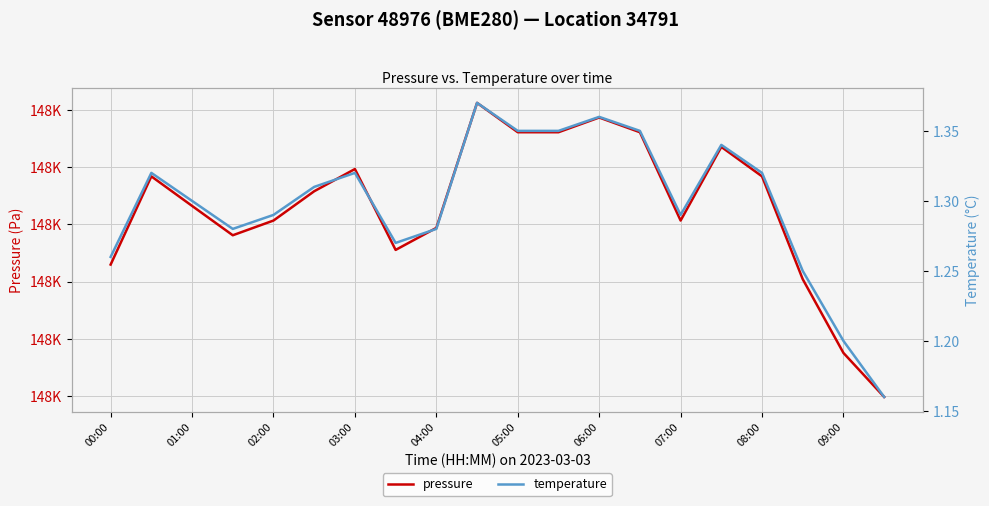

Which series has the largest range (max minus min)?

pressure